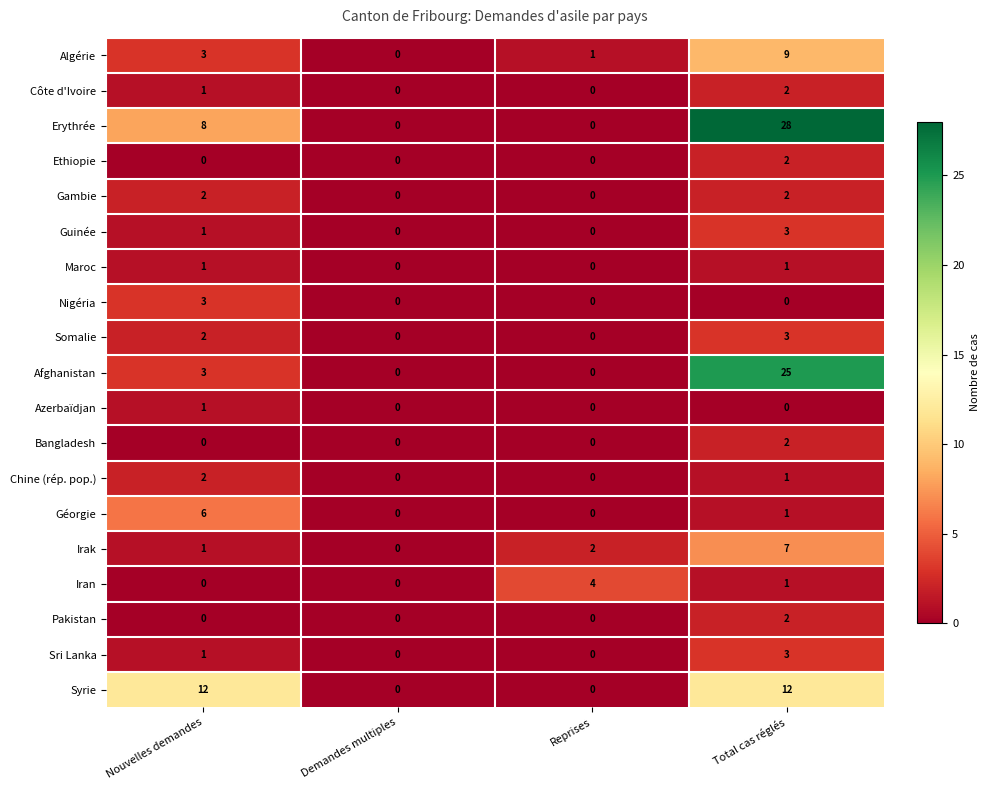

At which label does Ethiopie reach its peak?

Total cas réglés